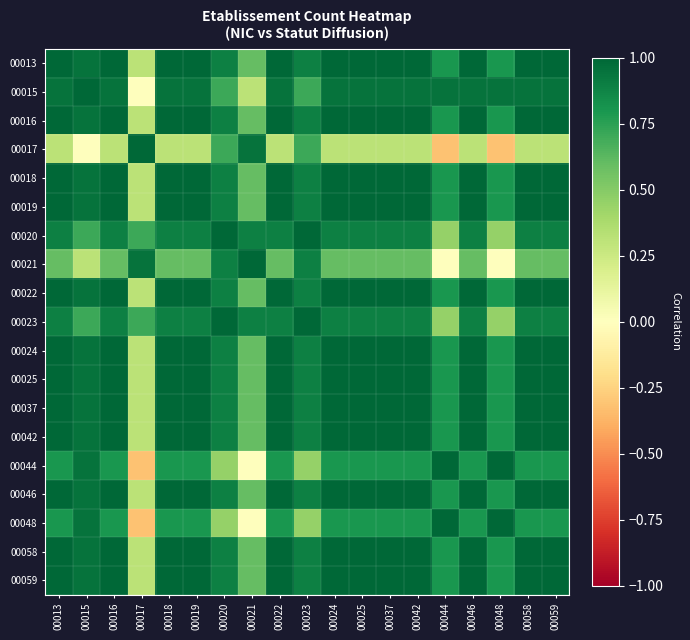

Which series has the largest range (max minus min)?

00017